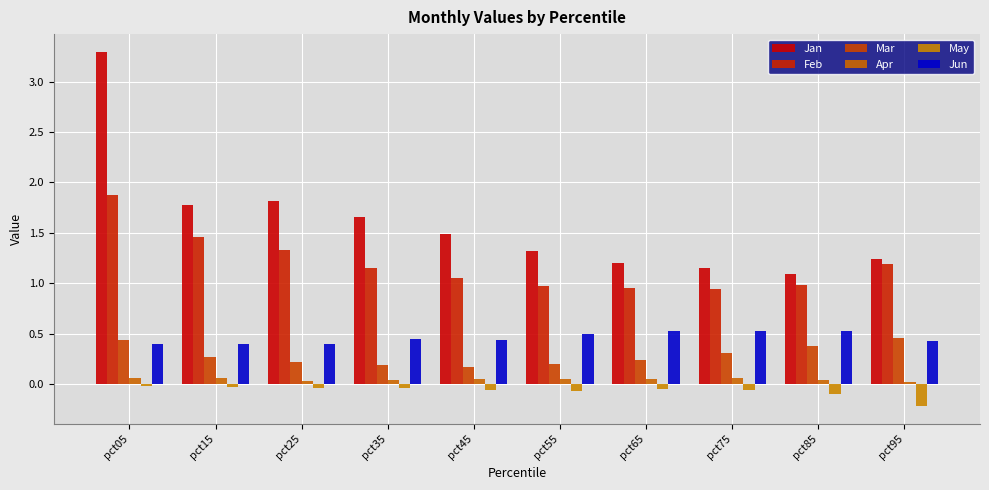

Reading left to right, extract all data points from this chart.

Jan: pct05=3.3	pct15=1.8	pct25=1.8	pct35=1.7	pct45=1.5	pct55=1.3	pct65=1.2	pct75=1.2	pct85=1.1	pct95=1.2
Feb: pct05=1.9	pct15=1.5	pct25=1.3	pct35=1.1	pct45=1.1	pct55=1.0	pct65=1.0	pct75=0.9	pct85=1.0	pct95=1.2
Mar: pct05=0.4	pct15=0.3	pct25=0.2	pct35=0.2	pct45=0.2	pct55=0.2	pct65=0.2	pct75=0.3	pct85=0.4	pct95=0.5
Apr: pct05=0.1	pct15=0.1	pct25=0.0	pct35=0.0	pct45=0.0	pct55=0.1	pct65=0.1	pct75=0.1	pct85=0.0	pct95=0.0
May: pct05=-0.0	pct15=-0.0	pct25=-0.0	pct35=-0.0	pct45=-0.1	pct55=-0.1	pct65=-0.0	pct75=-0.1	pct85=-0.1	pct95=-0.2
Jun: pct05=0.4	pct15=0.4	pct25=0.4	pct35=0.4	pct45=0.4	pct55=0.5	pct65=0.5	pct75=0.5	pct85=0.5	pct95=0.4